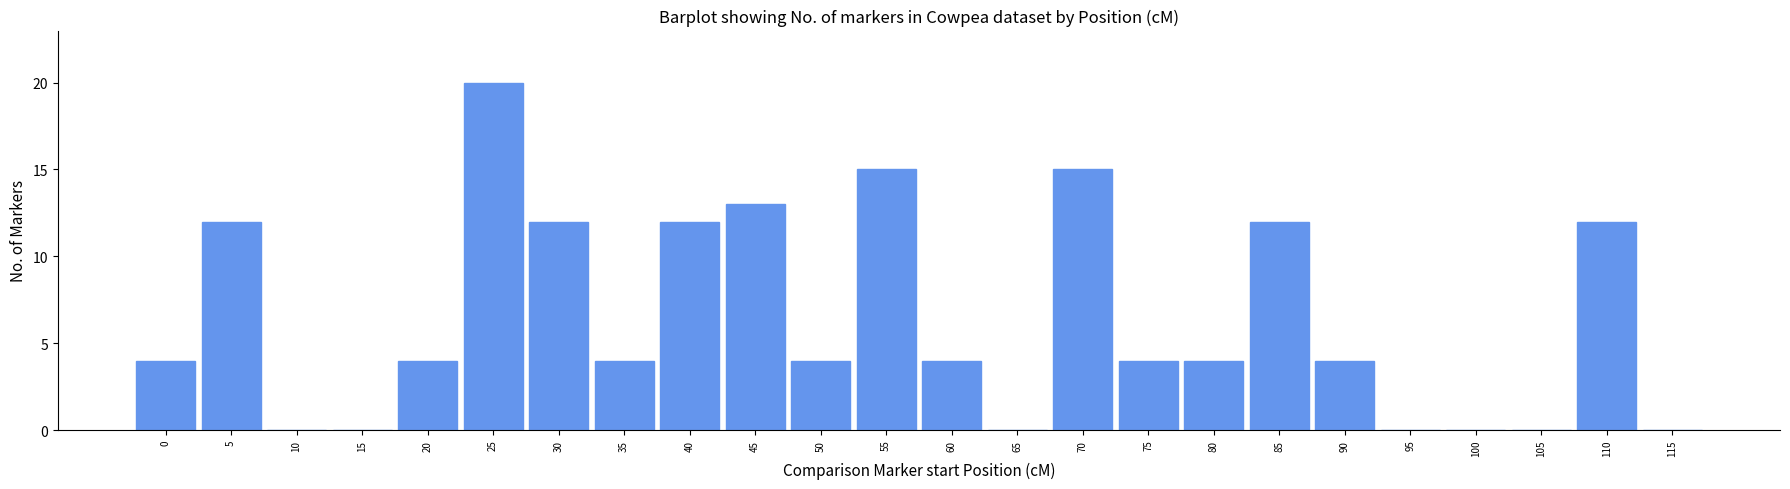

Reading left to right, list all the values displayed in this chart.

0=4	5=12	10=0	15=0	20=4	25=20	30=12	35=4	40=12	45=13	50=4	55=15	60=4	65=0	70=15	75=4	80=4	85=12	90=4	95=0	100=0	105=0	110=12	115=0